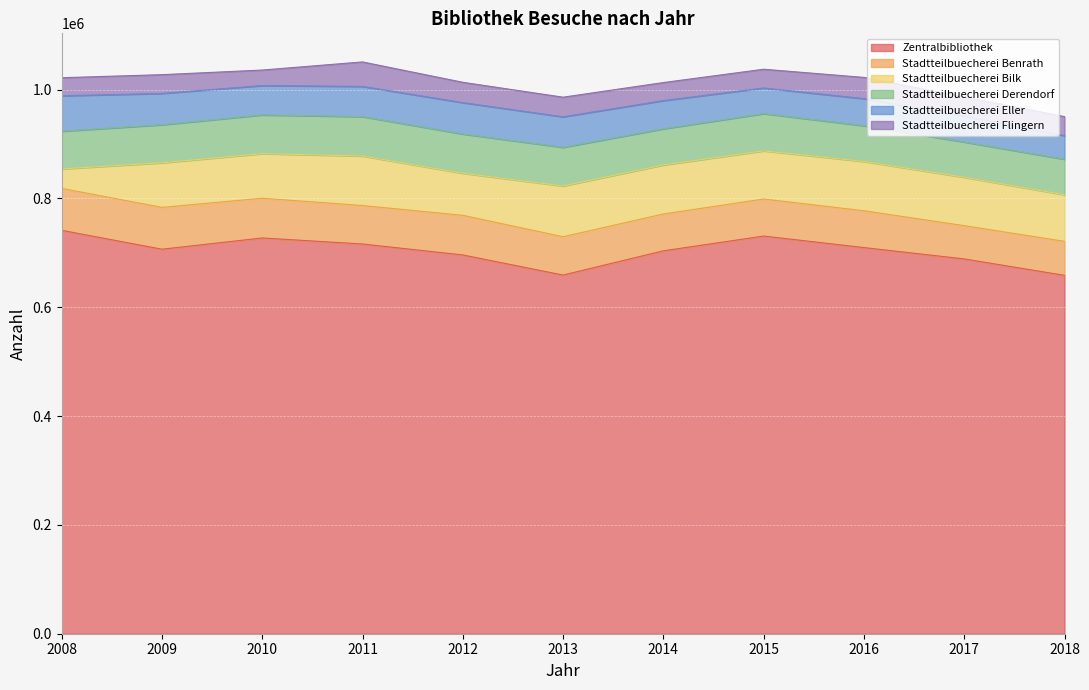

Reading left to right, extract all data points from this chart.

Zentralbibliothek: 2008=741406	2009=706682	2010=727340	2011=716278	2012=696133	2013=659180	2014=703719	2015=730848	2016=709694	2017=688839	2018=658630
Stadtteilbuecherei Benrath: 2008=76976	2009=76865	2010=72976	2011=70675	2012=72826	2013=70411	2014=67678	2015=68058	2016=67657	2017=61072	2018=62485
Stadtteilbuecherei Bilk: 2008=35880	2009=81953	2010=82032	2011=90998	2012=77299	2013=93314	2014=90094	2015=88561	2016=90636	2017=88935	2018=85634
Stadtteilbuecherei Derendorf: 2008=69302	2009=69936	2010=71140	2011=72411	2012=72152	2013=71015	2014=66490	2015=68461	2016=65644	2017=64881	2018=65326
Stadtteilbuecherei Eller: 2008=65152	2009=57510	2010=53994	2011=55508	2012=57694	2013=56115	2014=51847	2015=47056	2016=49794	2017=47444	2018=43296
Stadtteilbuecherei Flingern: 2008=33152	2009=34523	2010=28492	2011=45016	2012=37344	2013=36041	2014=33157	2015=34470	2016=39012	2017=35543	2018=34984